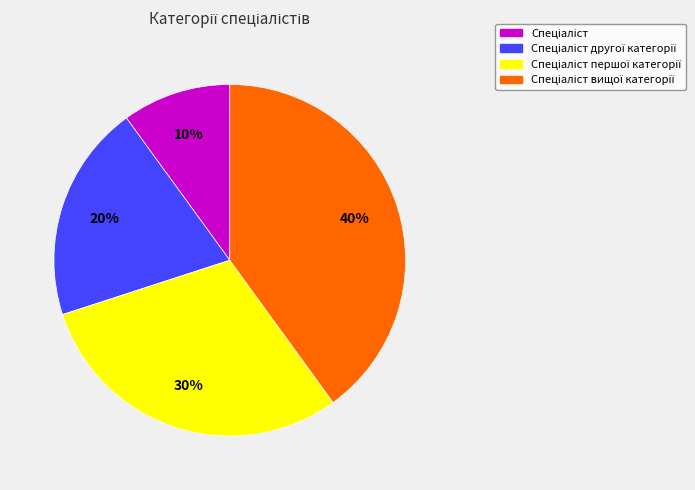

Is there a majority slice in this chart?

No